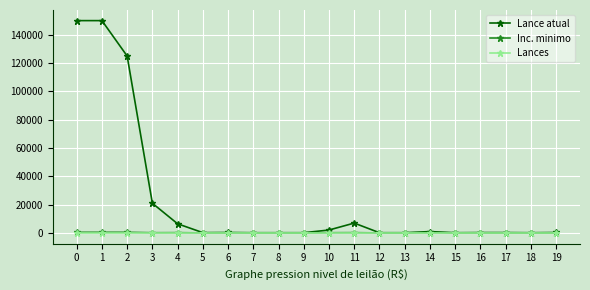

What is the average value of the Lance atual series?

23278